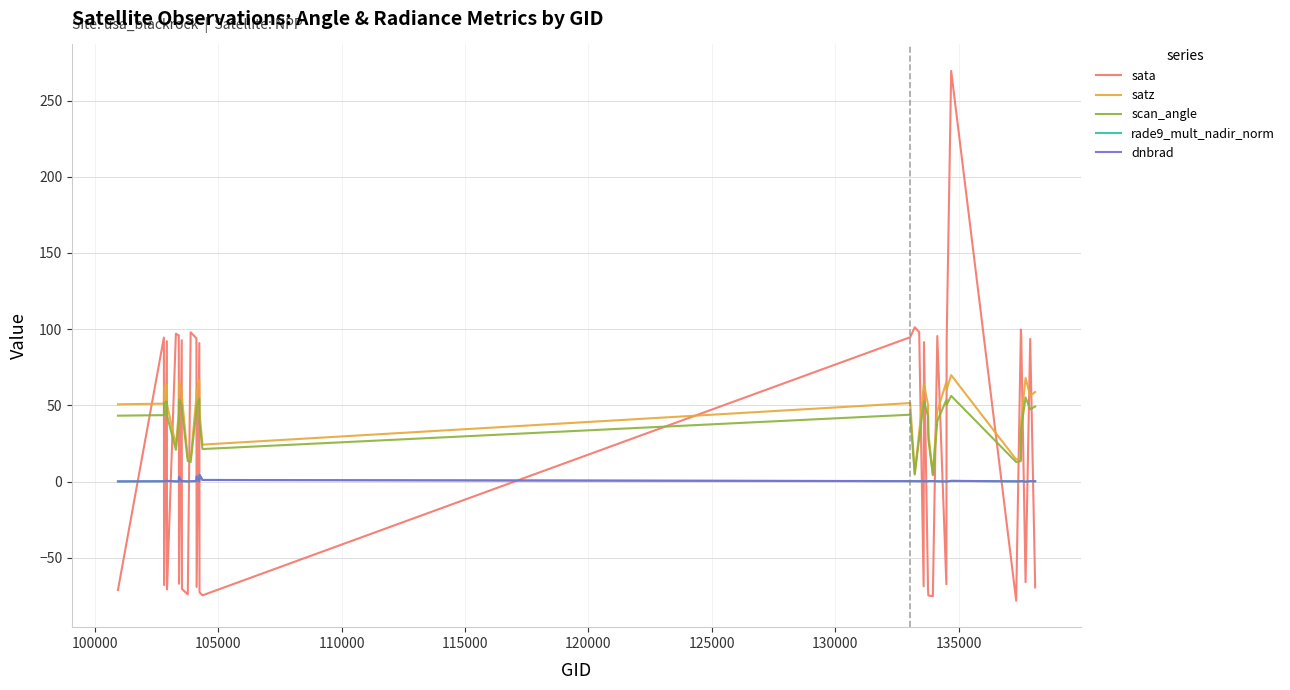

Which series has the widest spread of values?

sata